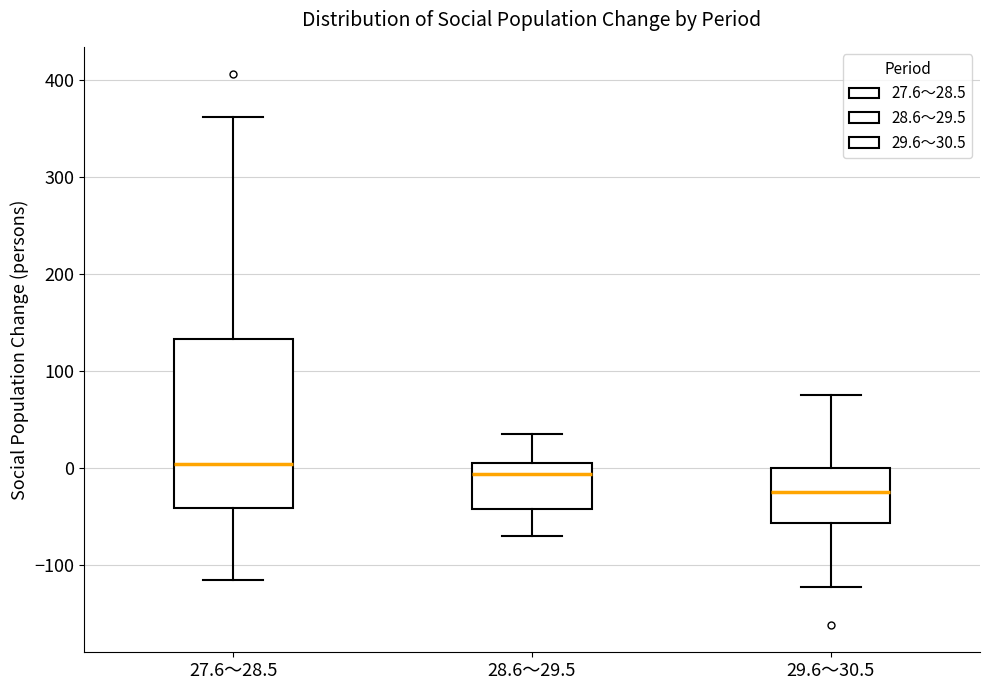

Reading left to right, transcribe this box plot: for each box, give where its median line is, the range the box spans, and where its two whiskers end, as read against the y-axis. The values are not printed on the chart, so give them approximately, as read against the axis.

27.6～28.5: median 0, box -40 to 130, whiskers -120 to 360
28.6～29.5: median -10, box -40 to 10, whiskers -70 to 40
29.6～30.5: median -30, box -60 to 0, whiskers -120 to 80